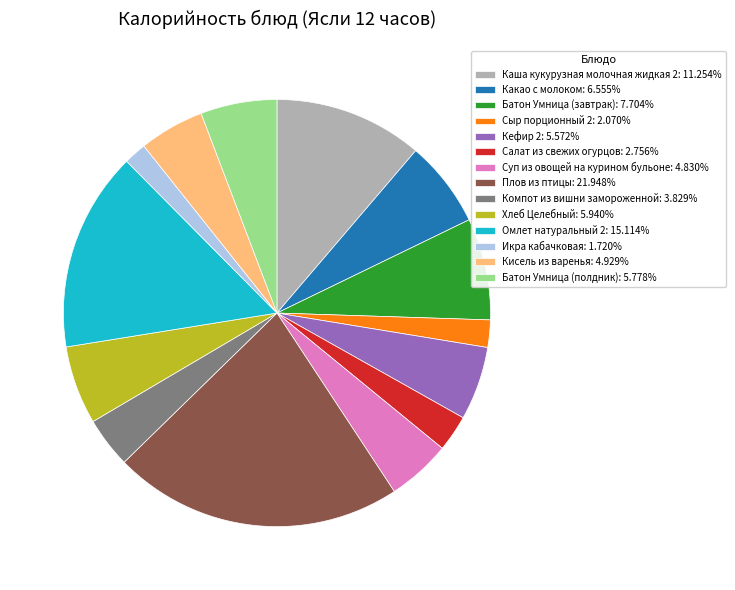

True or false: Батон Умница (полдник) accounts for 16% of the total.

False